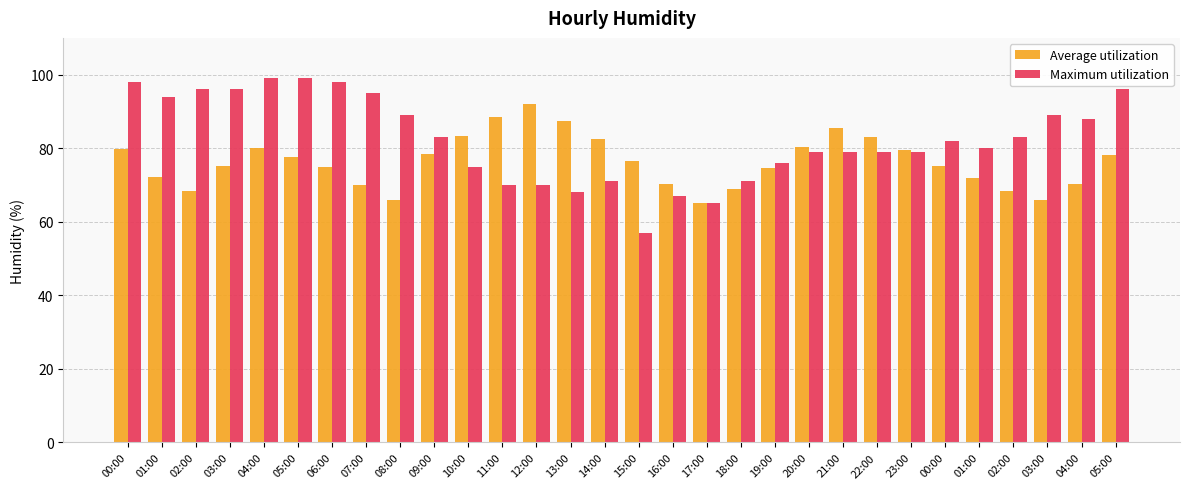

What are all the series names shown in the legend?

Average utilization, Maximum utilization